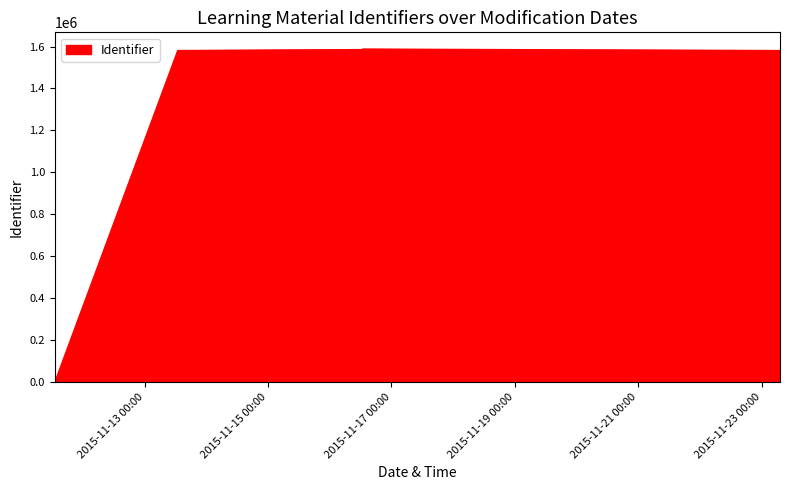

What is the difference between the values at 2015-11-16 12:51:01 and 2015-11-13 12:49:21?

6902